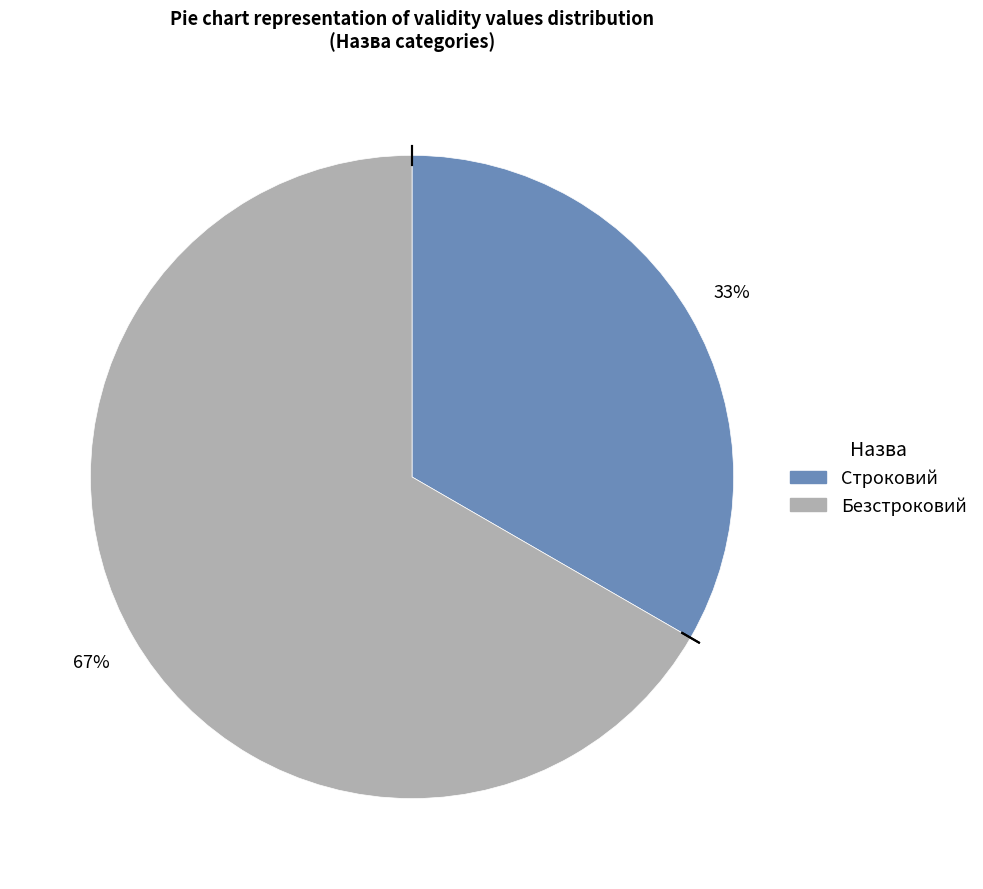

How many segments does this pie chart have?

2